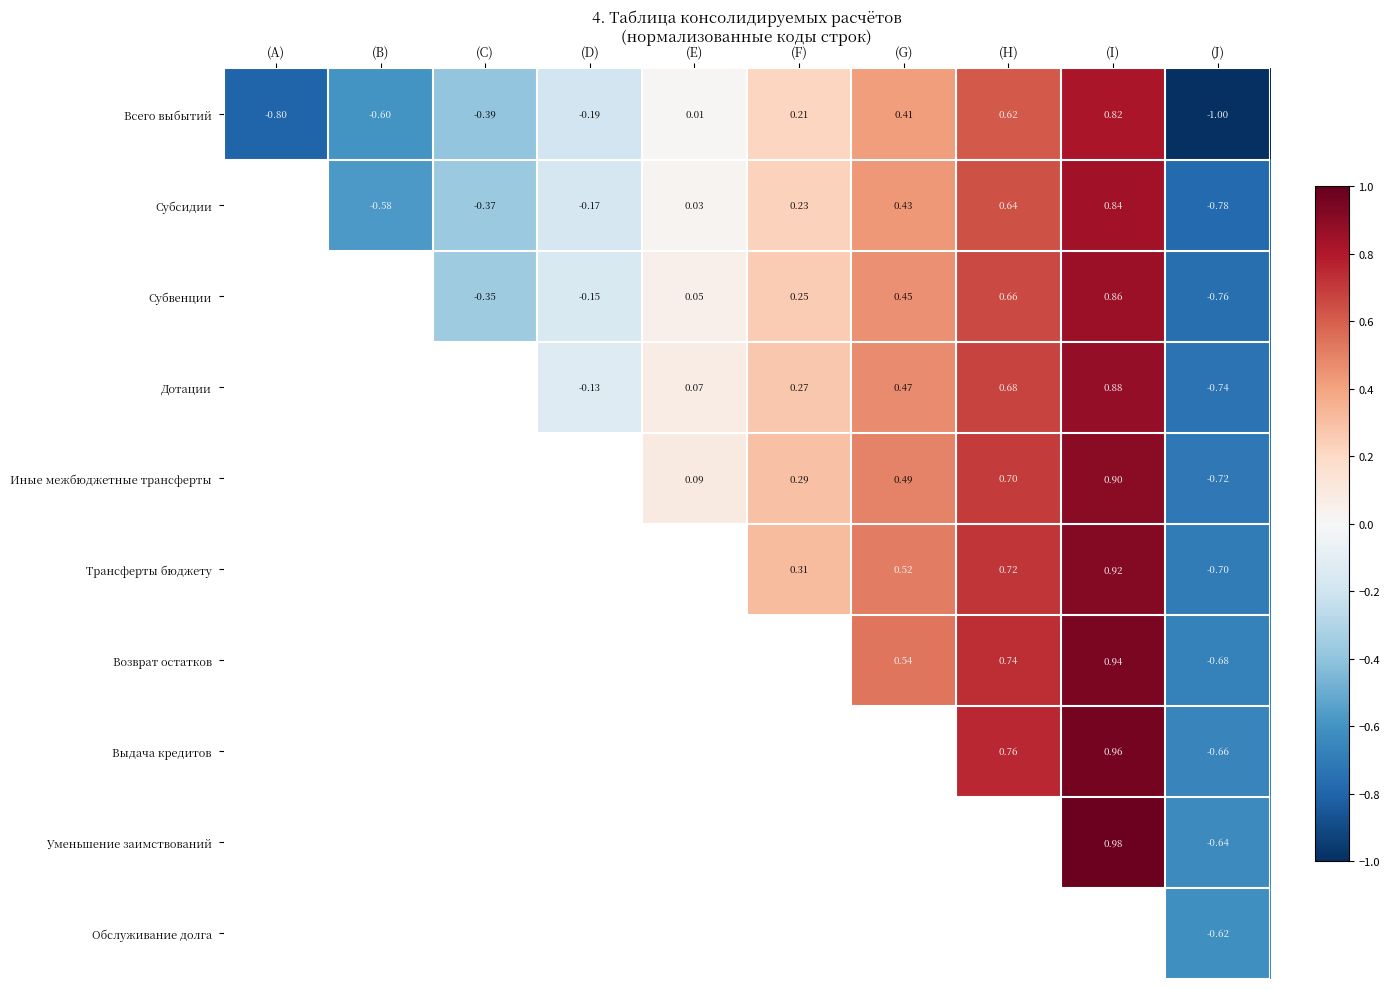

At which category is the sum across all series the highest?

(I)